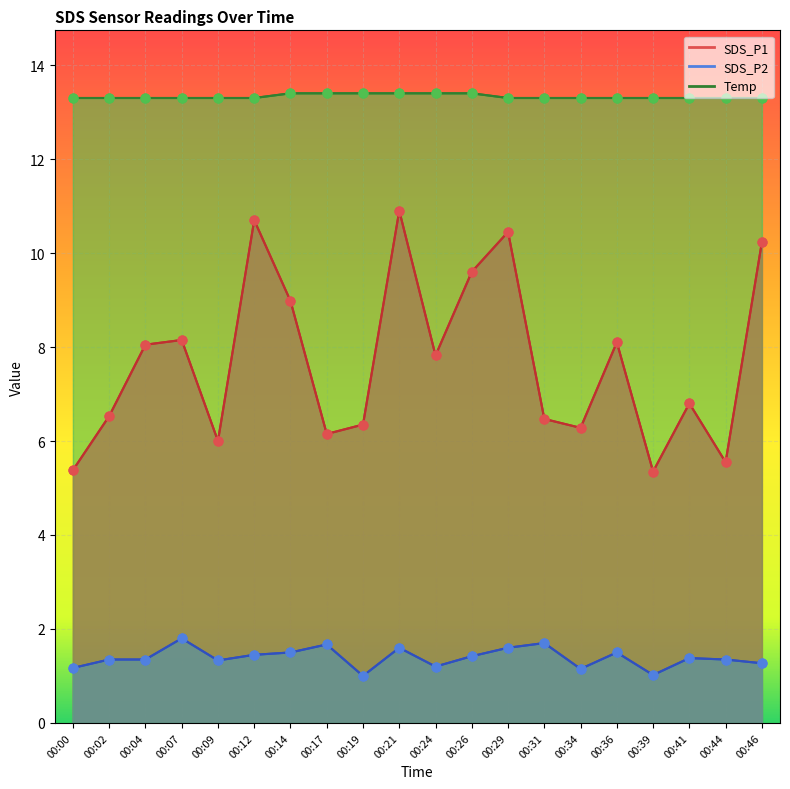

Which series contains the highest Y value?

Temp